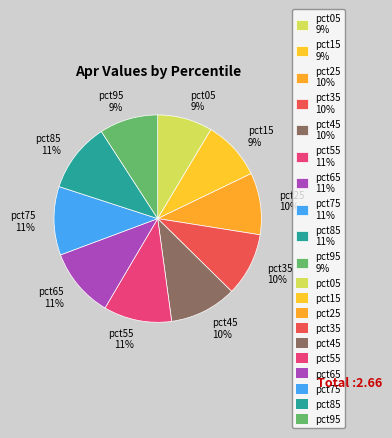

To the nearest percent, what is the average slice percentage?

10%